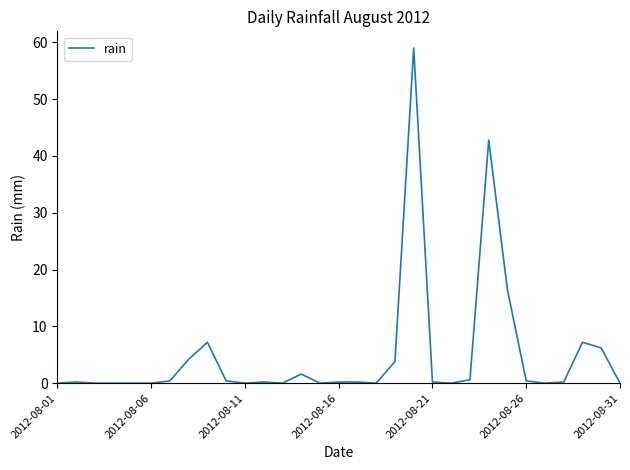

What is the greatest value displayed?

59.0